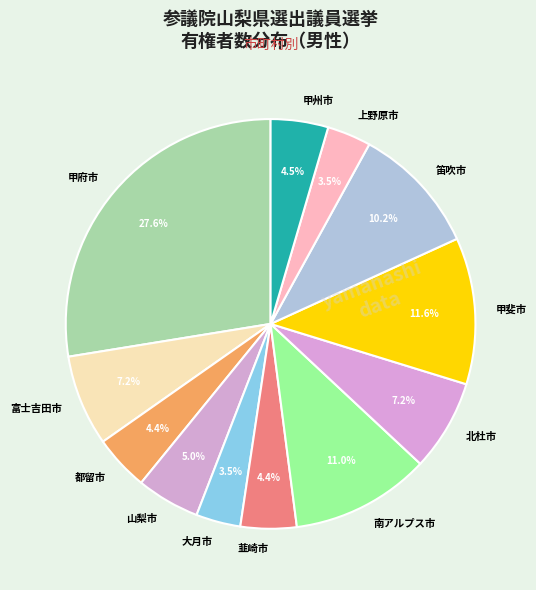

Which slice is the largest?

甲府市